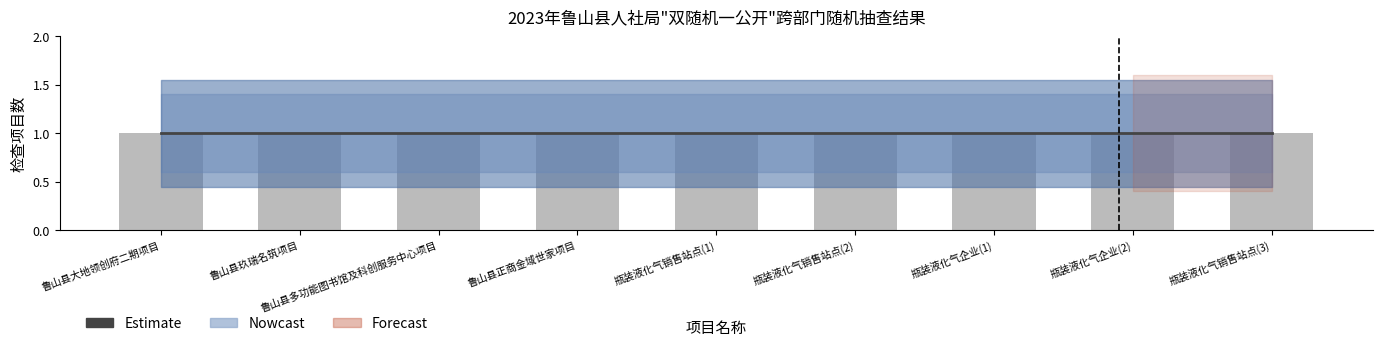

What is the difference between the highest and lowest values at 瓶装液化气企业(1)?

0.8